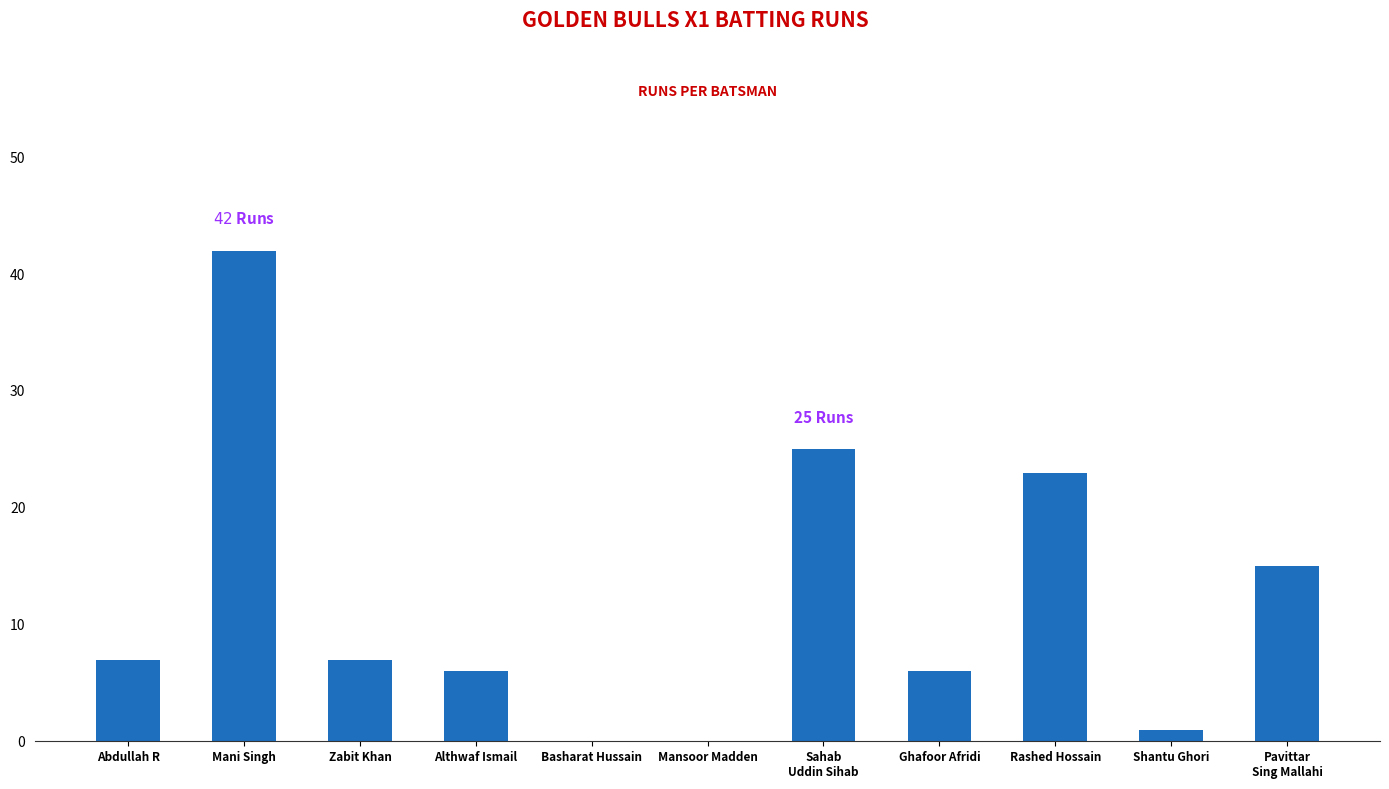

What is the change in value from Basharat Hussain to Shantu Ghori?

+1